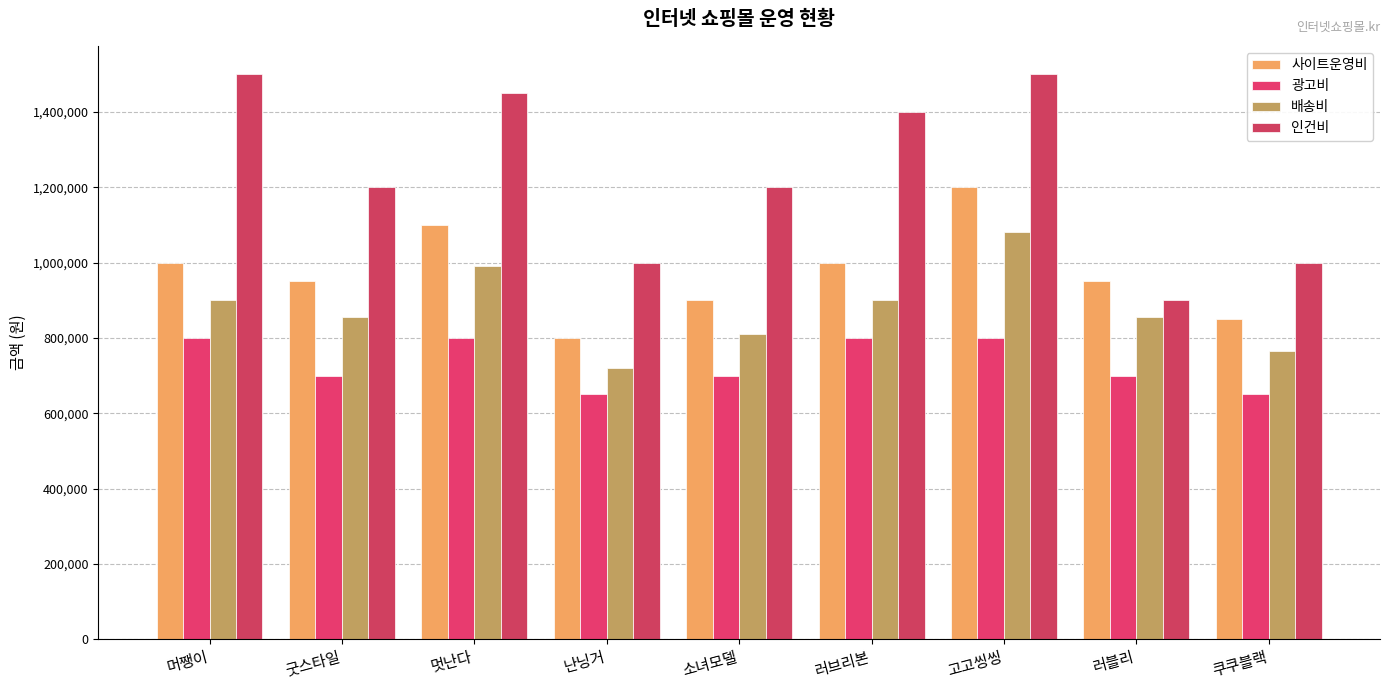

List the series in order of their overall mean, lowest first.

광고비, 배송비, 사이트운영비, 인건비